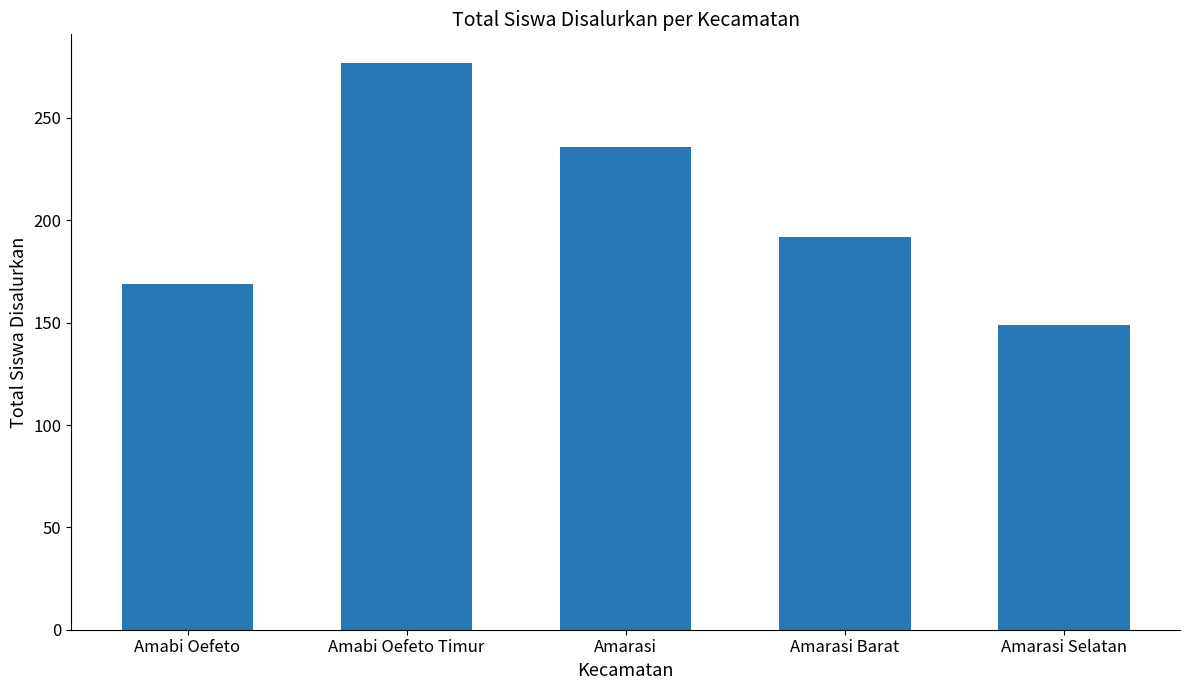

Which has a higher value, Amarasi Selatan or Amarasi Barat?

Amarasi Barat